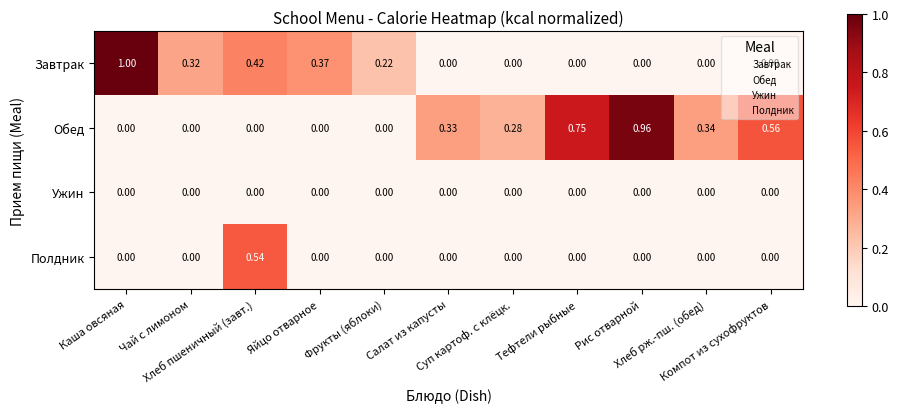

Rank the series by their maximum value, from lowest to highest.

Ужин, Полдник, Обед, Завтрак